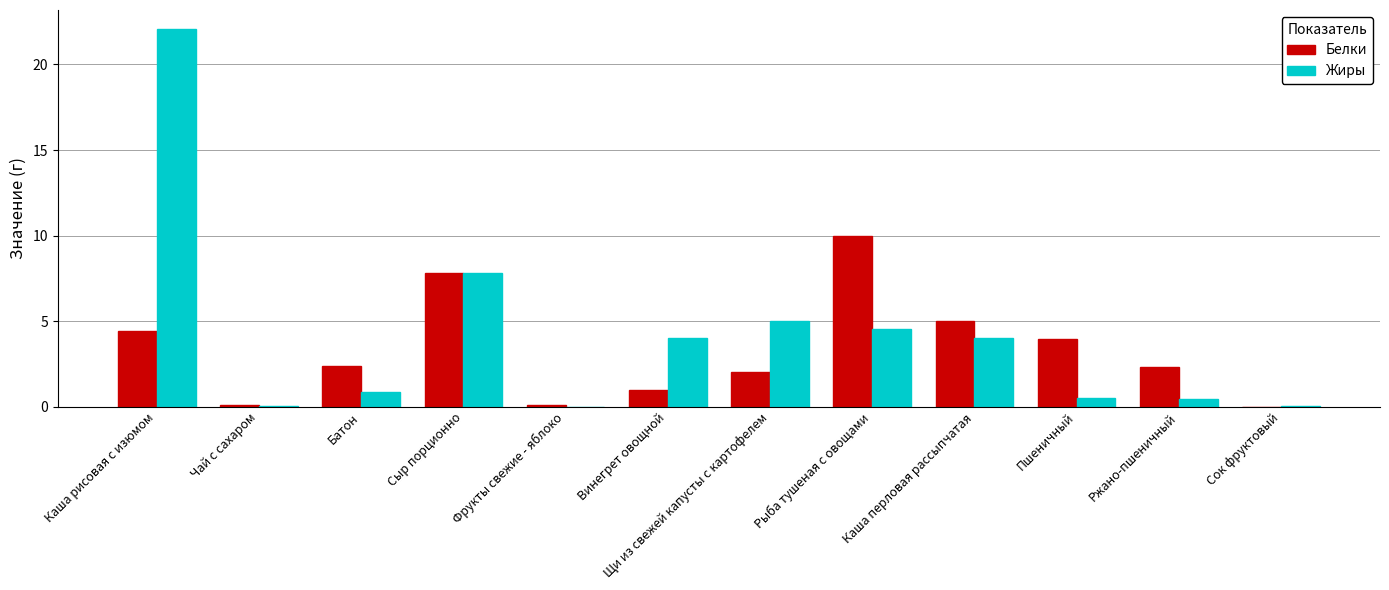

How many data points does each series have?

12